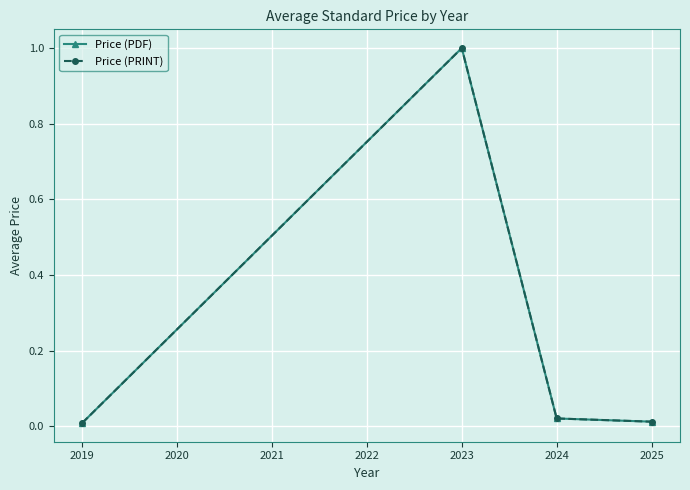

Is this an area chart (filled region under the line)?

No